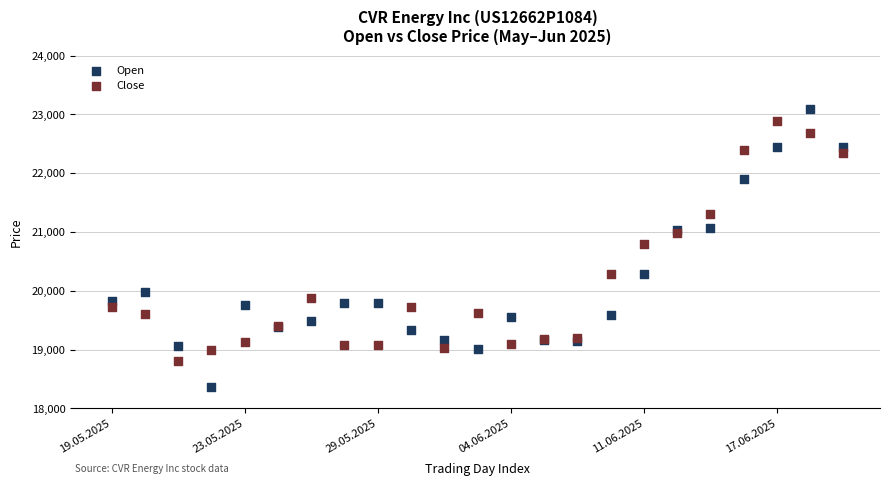

Which series contains the highest Y value?

Open